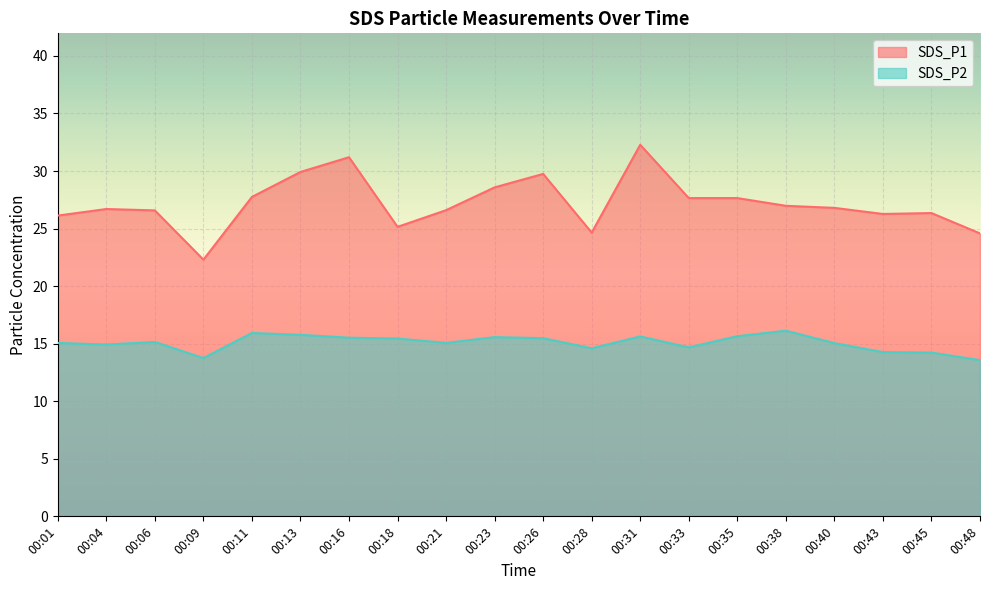

Count the number of data series in this chart.

2